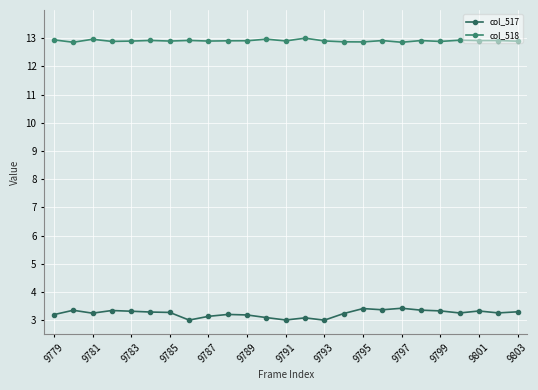

What is the maximum value for col_517?

3.4